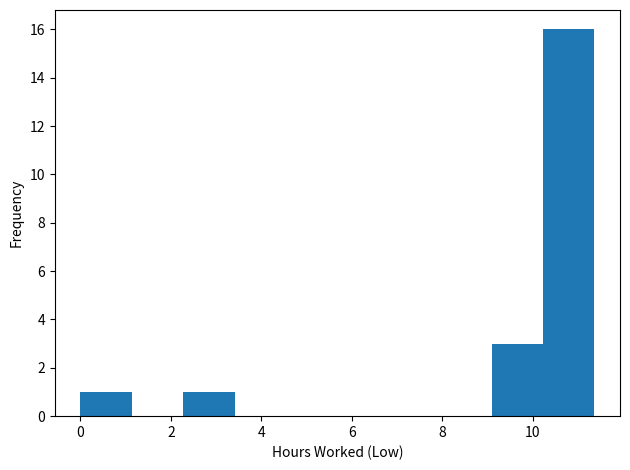

Reading left to right, transcribe this chart: for each bar, give the range it covers on the x-axis and its height. Neither the bar edges nor the heights are printed on the chart, so give them approximately, as read against the axes.

0.0 to 1.2: 1
1.2 to 2.2: 0
2.2 to 3.4: 1
3.4 to 4.6: 0
4.6 to 5.6: 0
5.6 to 6.8: 0
6.8 to 8.0: 0
8.0 to 9.0: 0
9.0 to 10.2: 3
10.2 to 11.4: 16